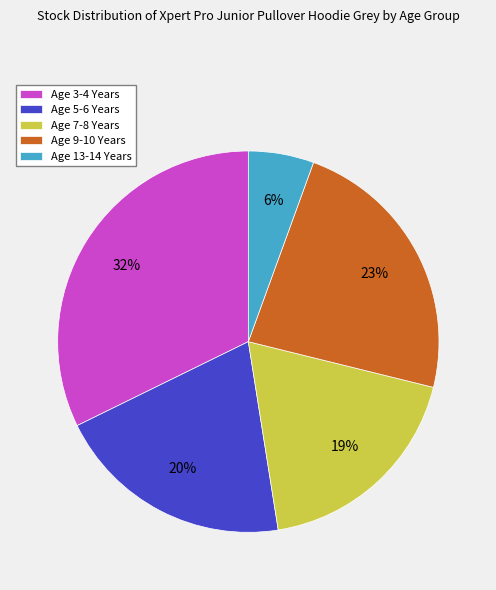

To the nearest percent, what is the combined percentage of Age 13-14 Years and Age 3-4 Years?

38%